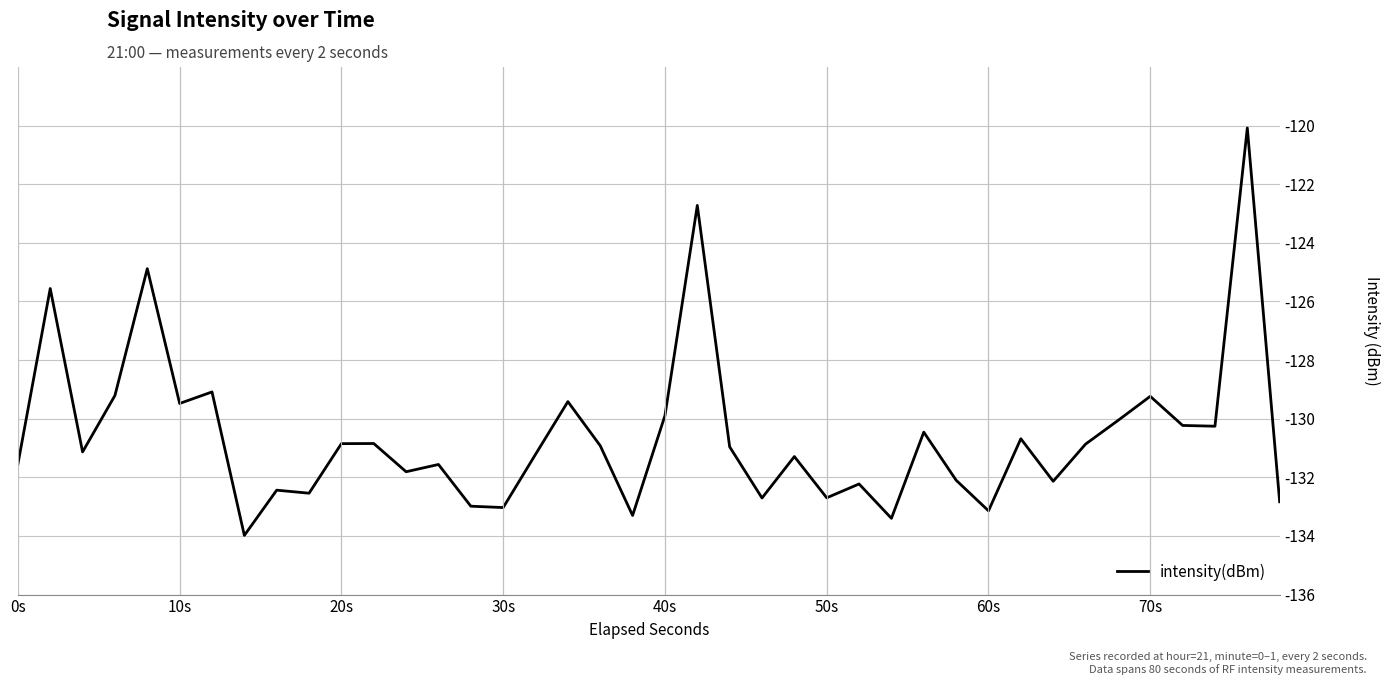

What is the maximum value shown in the chart?

-120.1